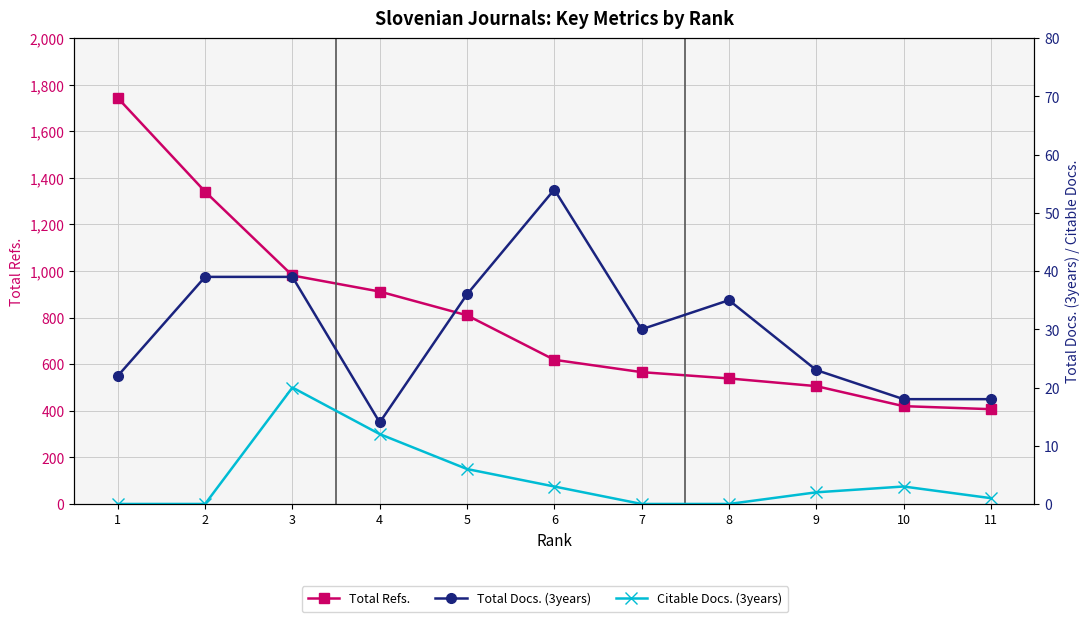

Reading right to left, transcribe all the data shown in this chart.

Total Refs.: 11=407	10=420	9=506	8=539	7=566	6=619	5=810	4=912	3=981	2=1341	1=1743
Total Docs. (3years): 11=18	10=18	9=23	8=35	7=30	6=54	5=36	4=14	3=39	2=39	1=22
Citable Docs. (3years): 11=1	10=3	9=2	8=0	7=0	6=3	5=6	4=12	3=20	2=0	1=0